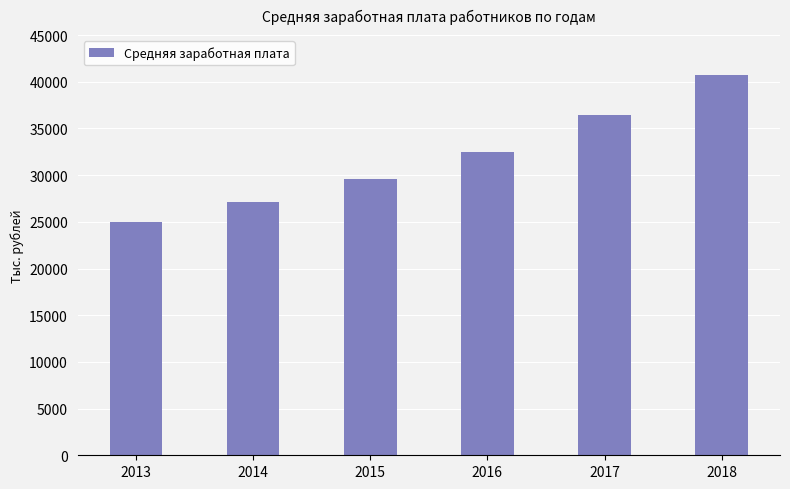

Between 2014 and 2018, which is larger?

2018